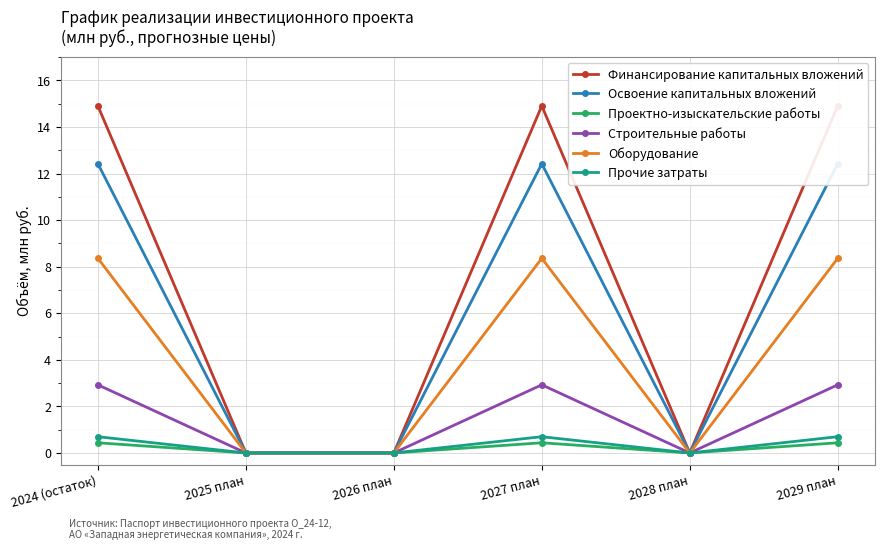

Is it true that Проектно-изыскательские работы equals 0.2 at 2025 план?

False